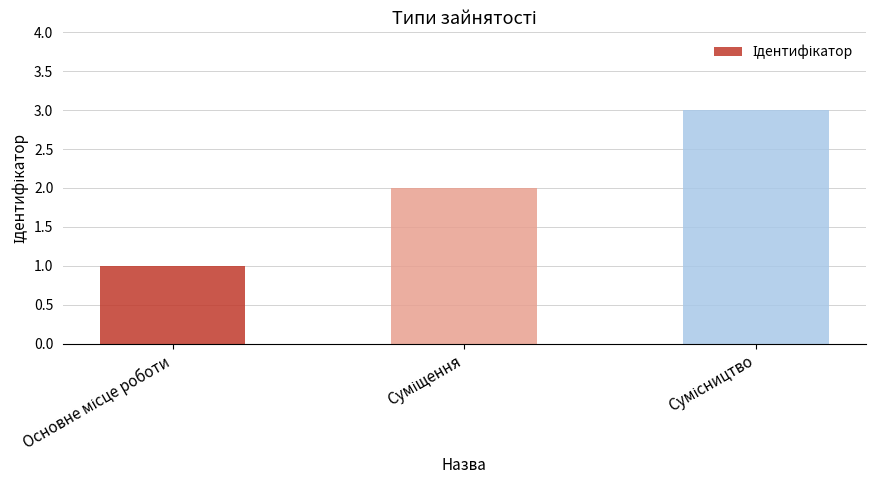

What is the sum of all values?

6